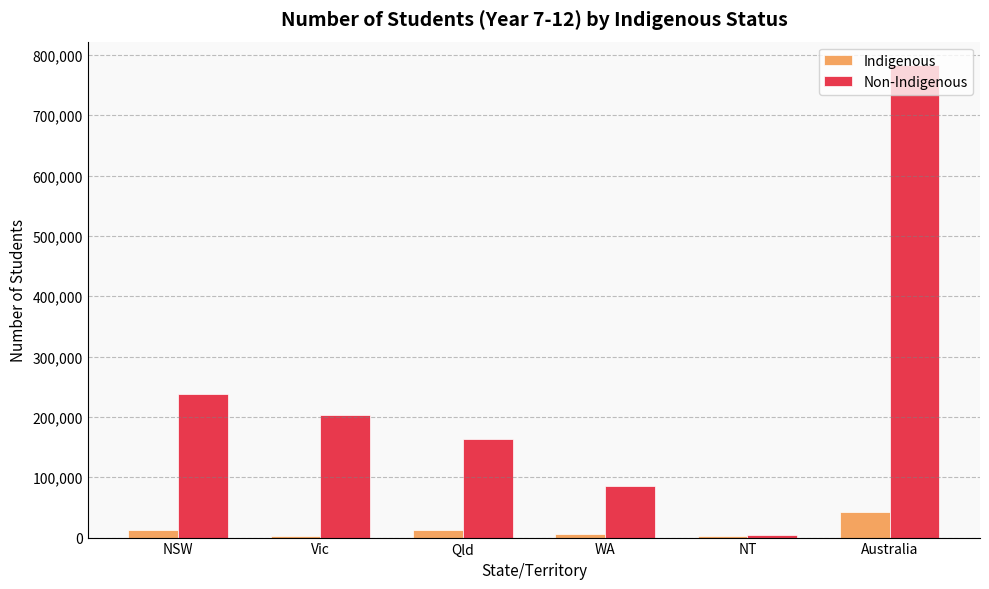

Which series changed the most between NSW and Australia?

Non-Indigenous